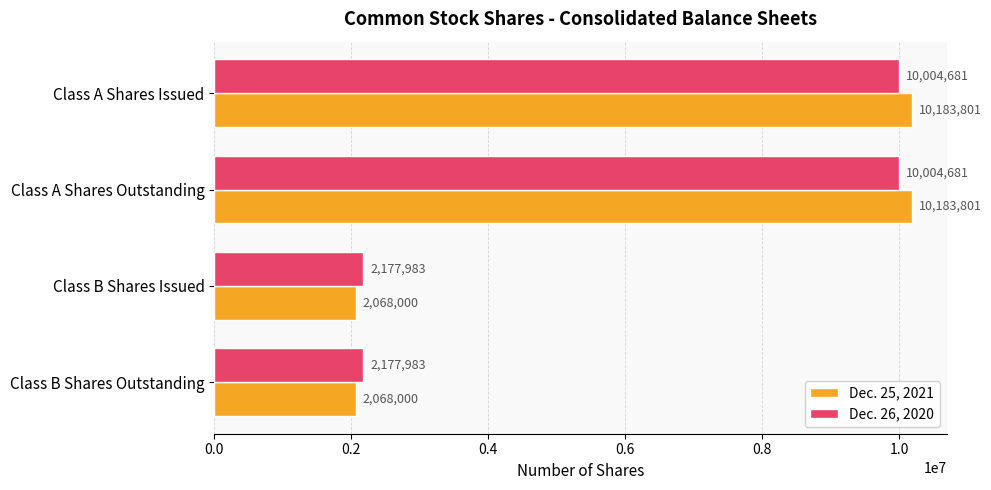

The Dec. 25, 2021 series shows 2068000 at Class B Shares Outstanding. True or false?

True